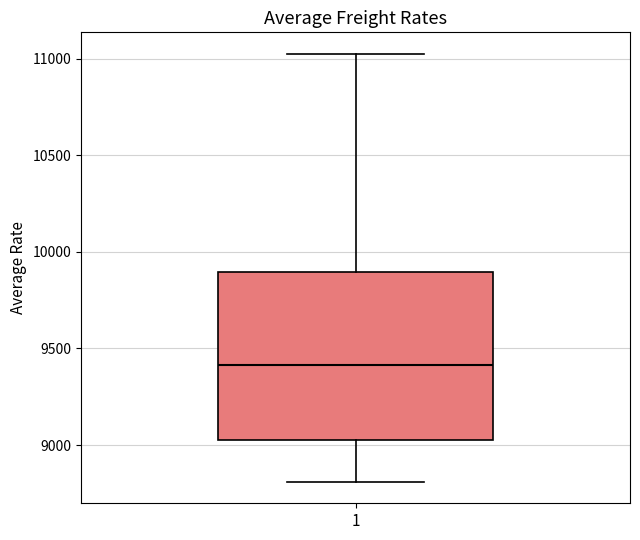

Transcribe this box plot: give where the median line is, the range the box spans, and where the two whiskers end, as read against the y-axis. The values are not printed on the chart, so give them approximately, as read against the axis.

median 9400, box 9050 to 9900, whiskers 8800 to 11050